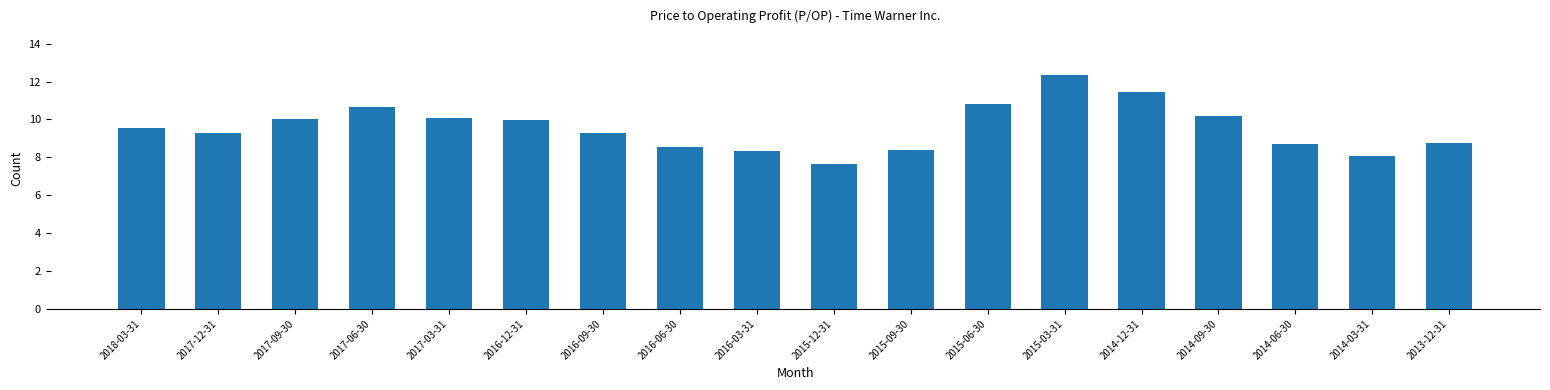

Reading right to left, list all the values displayed in this chart.

2013-12-31=8.7	2014-03-31=8.1	2014-06-30=8.7	2014-09-30=10.2	2014-12-31=11.5	2015-03-31=12.3	2015-06-30=10.8	2015-09-30=8.4	2015-12-31=7.7	2016-03-31=8.3	2016-06-30=8.6	2016-09-30=9.3	2016-12-31=10.0	2017-03-31=10.1	2017-06-30=10.7	2017-09-30=10.0	2017-12-31=9.3	2018-03-31=9.6